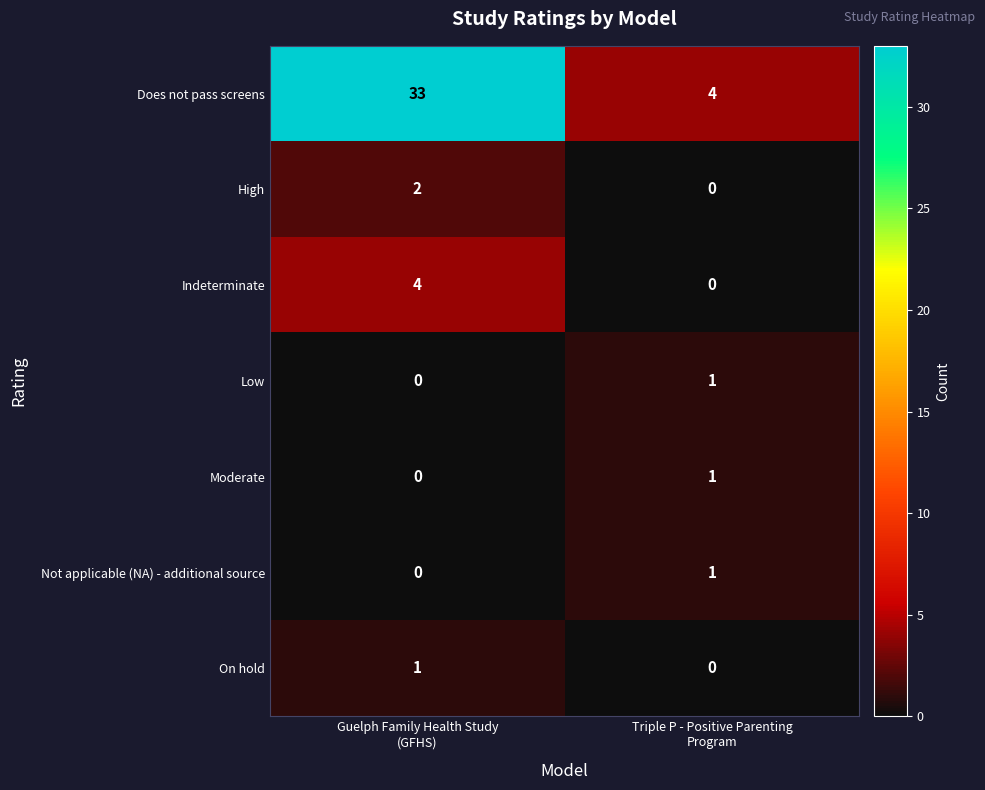

Which series has the largest range (max minus min)?

Does not pass screens